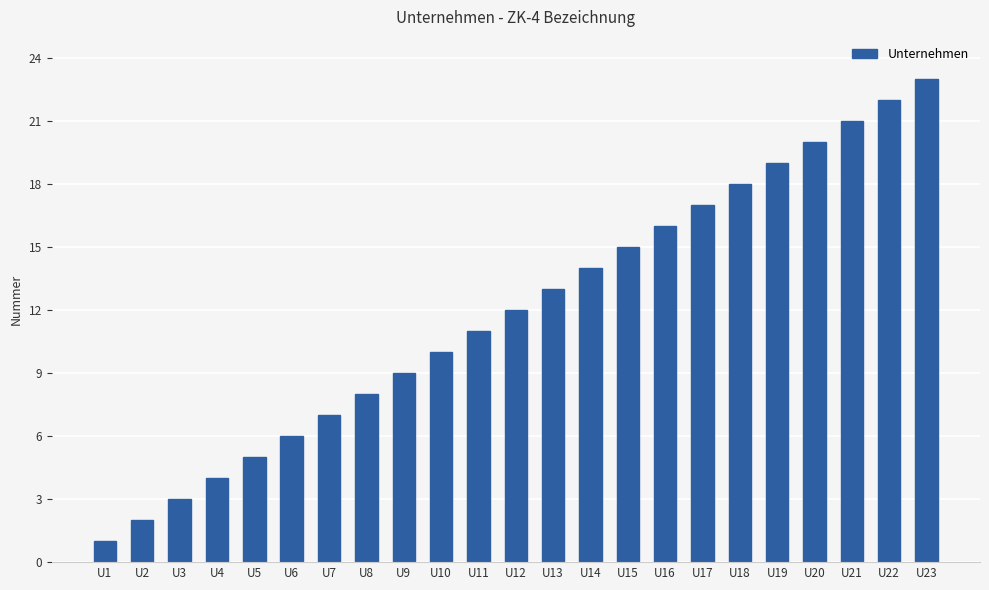

Reading right to left, what are all the values shown in this chart?

U23=23	U22=22	U21=21	U20=20	U19=19	U18=18	U17=17	U16=16	U15=15	U14=14	U13=13	U12=12	U11=11	U10=10	U9=9	U8=8	U7=7	U6=6	U5=5	U4=4	U3=3	U2=2	U1=1